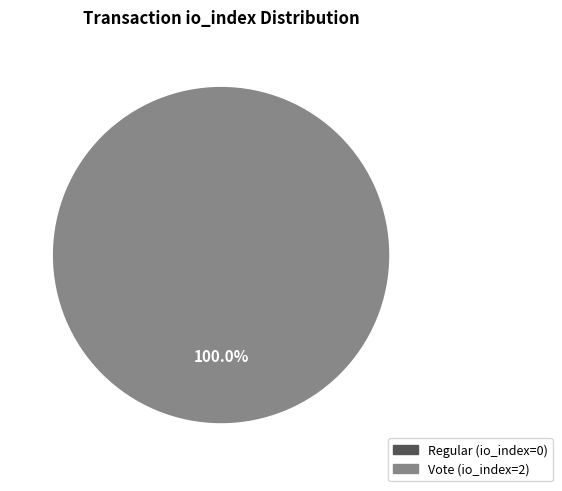

Combined, do Vote (io_index=2) and Regular (io_index=0) account for over 50%?

Yes